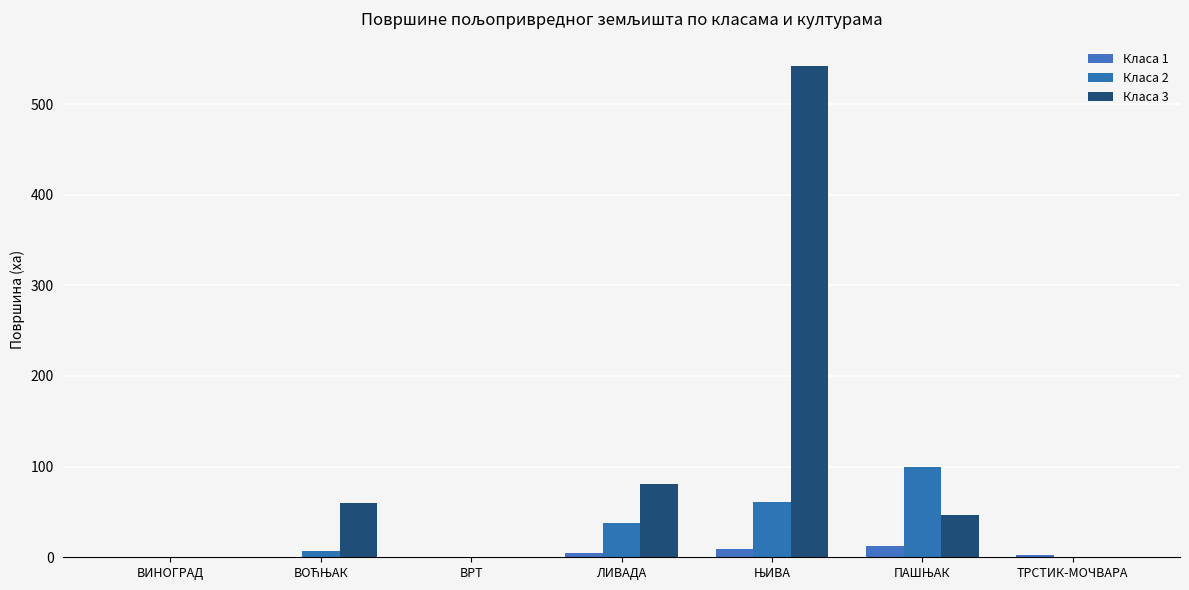

Between ТРСТИК-МОЧВАРА and ВРТ, which is larger?

ТРСТИК-МОЧВАРА